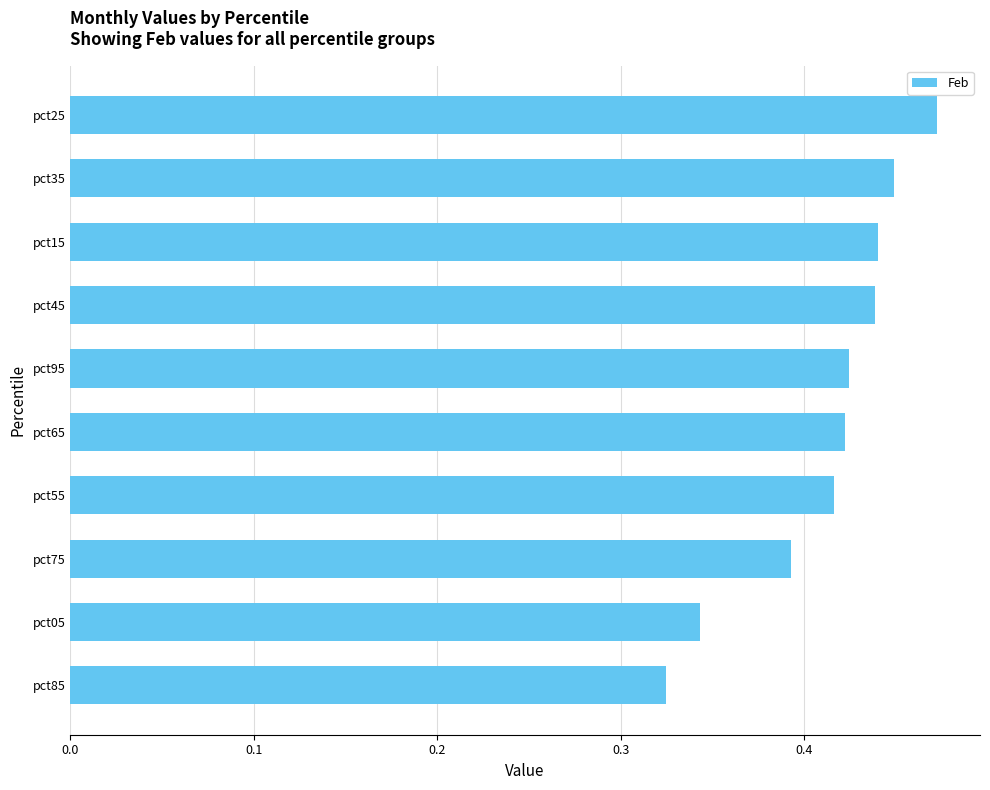

At which label is the value closest to 0?

pct85